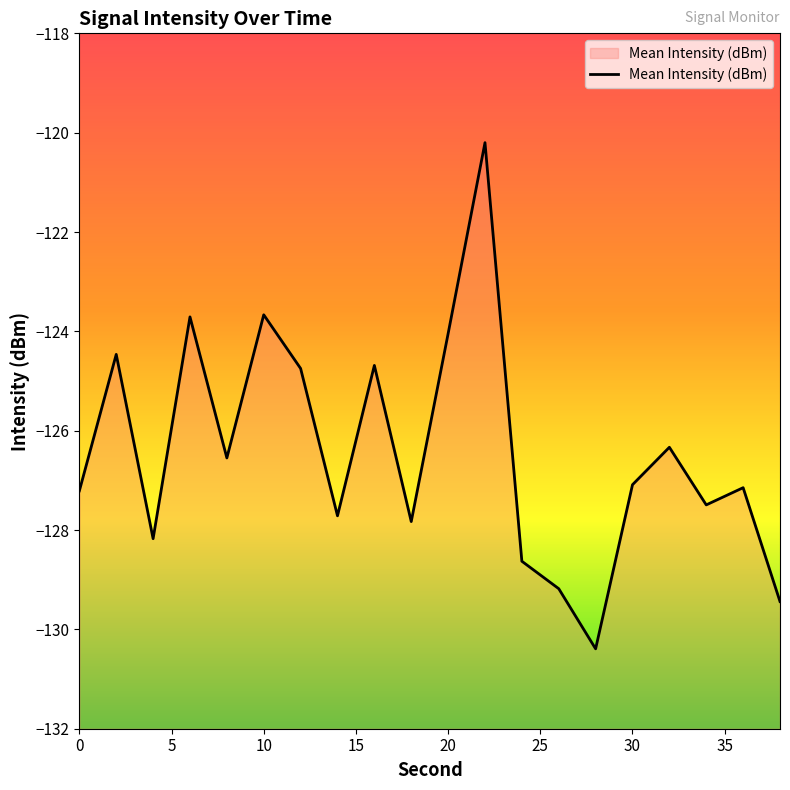

What is the minimum value shown in the chart?

-130.4